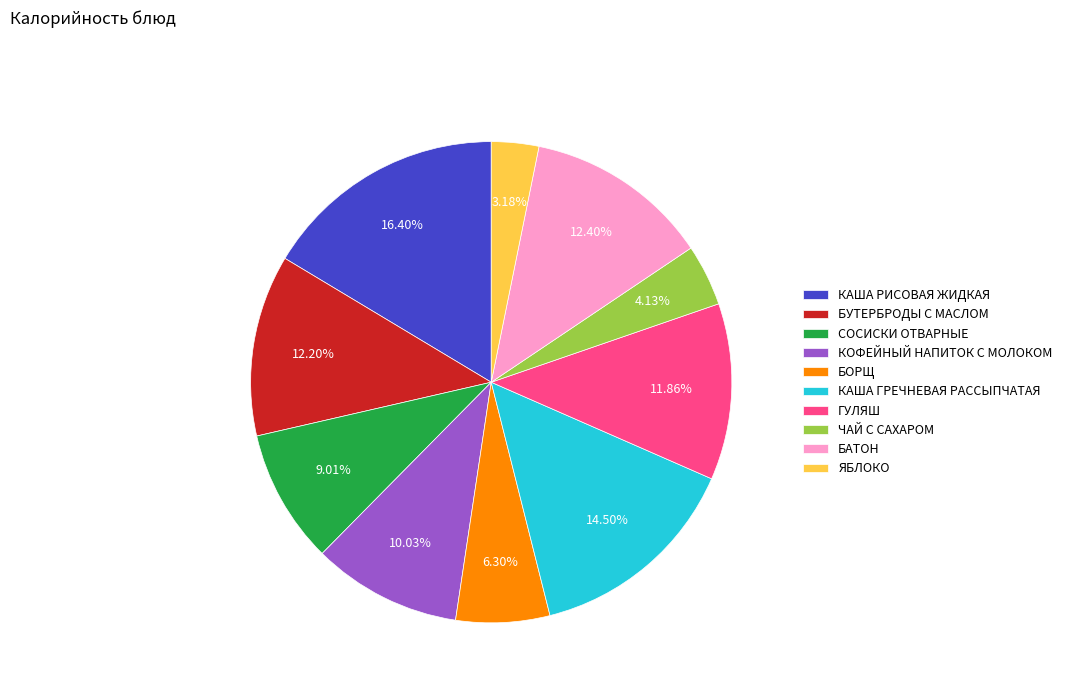

The ГУЛЯШ slice represents 12% of the pie. True or false?

True